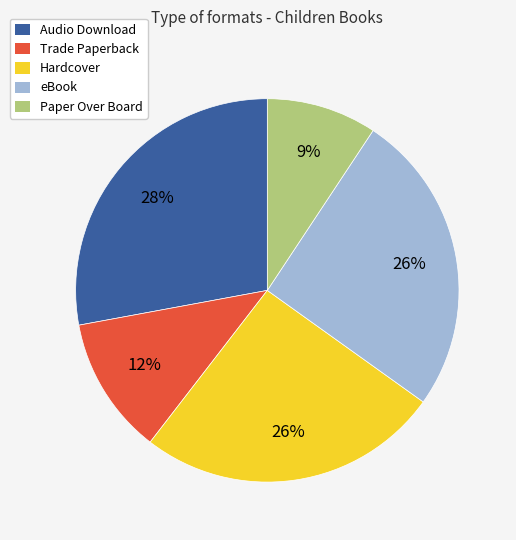

How many segments does this pie chart have?

5